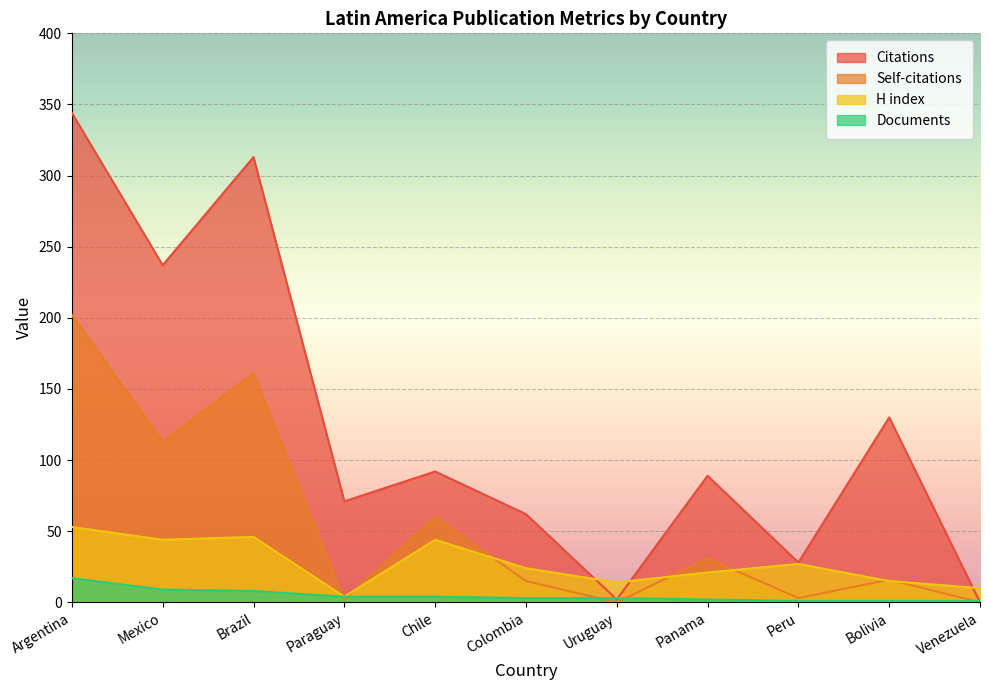

What is the sum of all Citations values?

1368